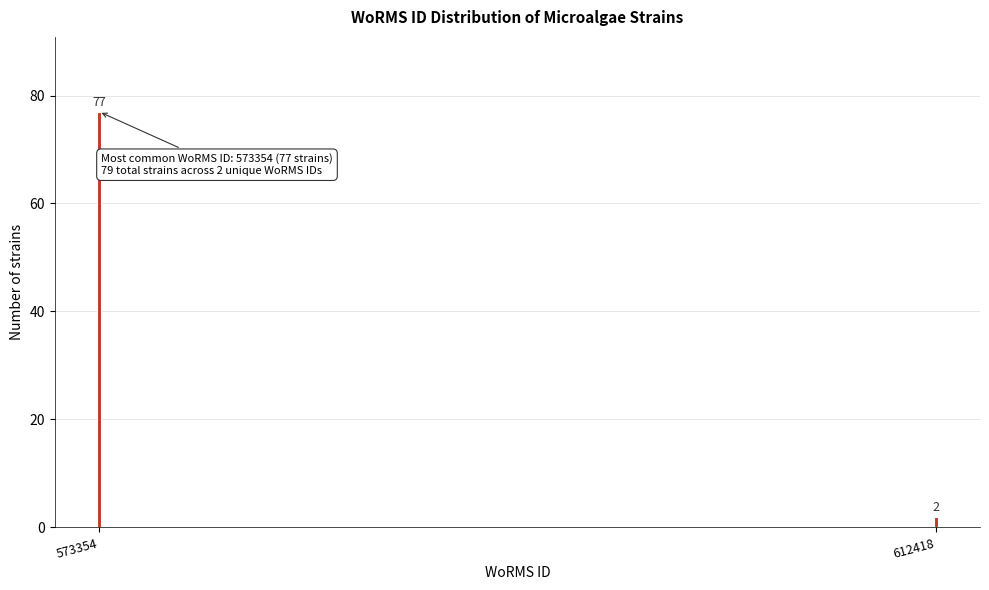

Reading right to left, transcribe all the data shown in this chart.

612418=2	573354=77